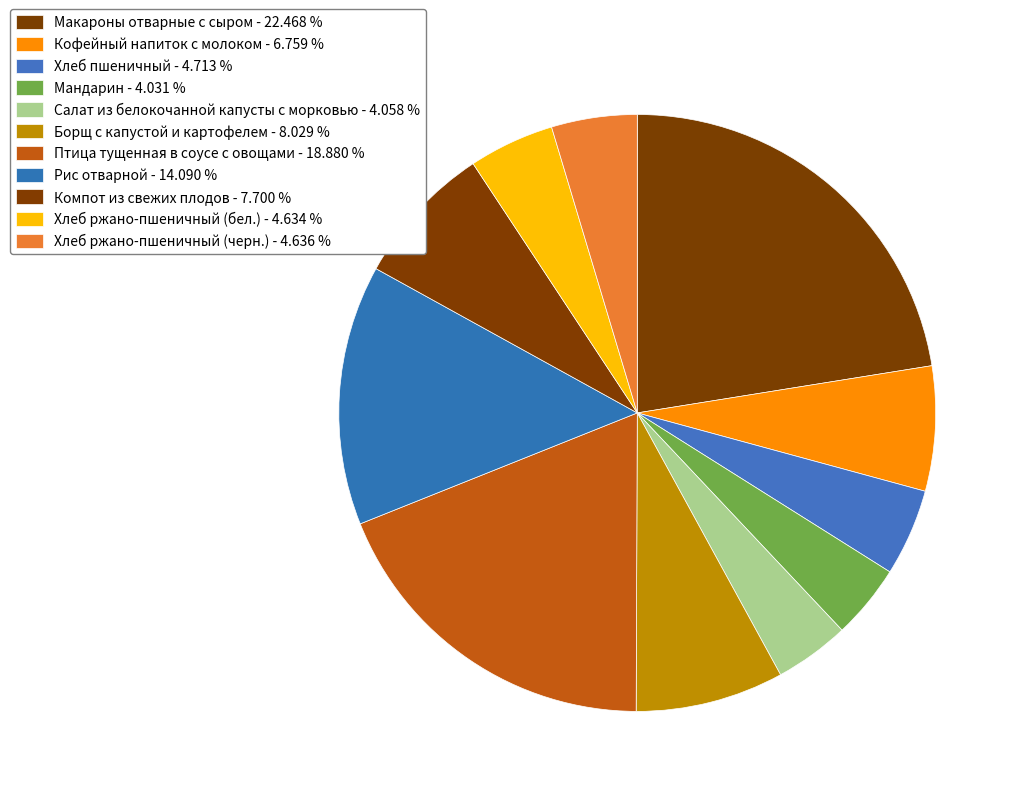

Rank the categories by value from highest to lowest.

Макароны отварные с сыром, Птица тущенная в соусе с овощами, Рис отварной, Борщ с капустой и картофелем, Компот из свежих плодов, Кофейный напиток с молоком, Хлеб пшеничный, Хлеб ржано-пшеничный (черн.), Хлеб ржано-пшеничный (бел.), Салат из белокочанной капусты с морковью, Мандарин